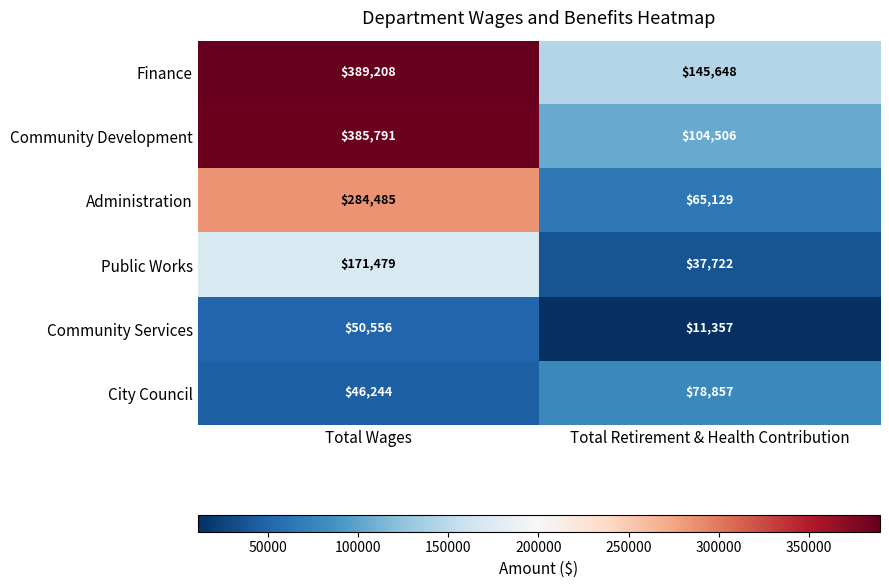

What is the difference between the Public Works values at Total Wages and Total Retirement & Health Contribution?

133757